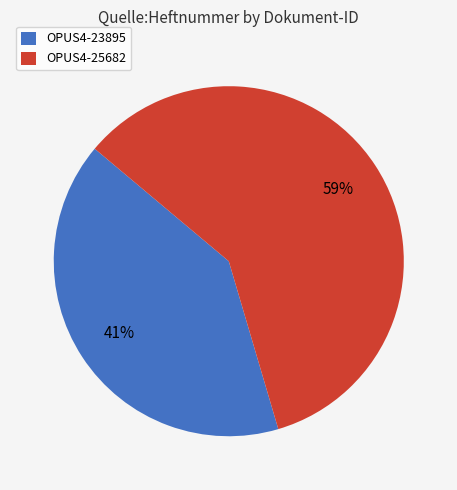

Between OPUS4-23895 and OPUS4-25682, which is larger?

OPUS4-25682